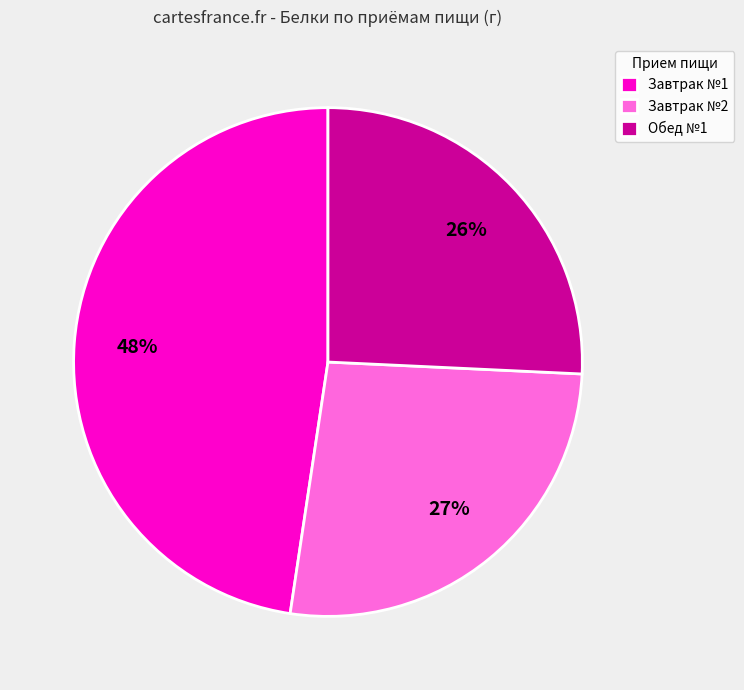

The Завтрак №2 slice represents 41% of the pie. True or false?

False